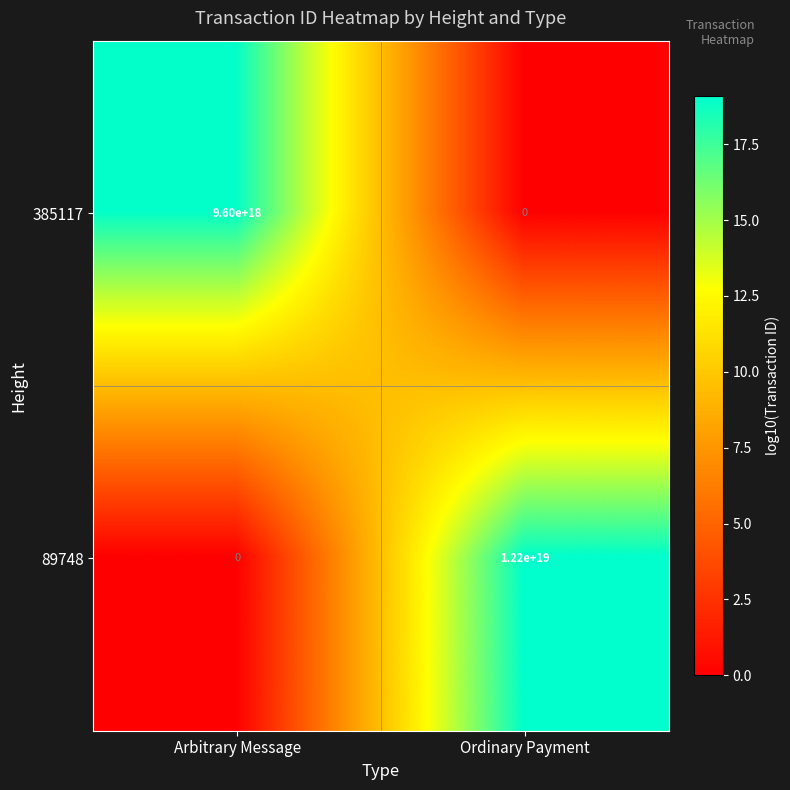

How many positive values does the 89748 series have?

1